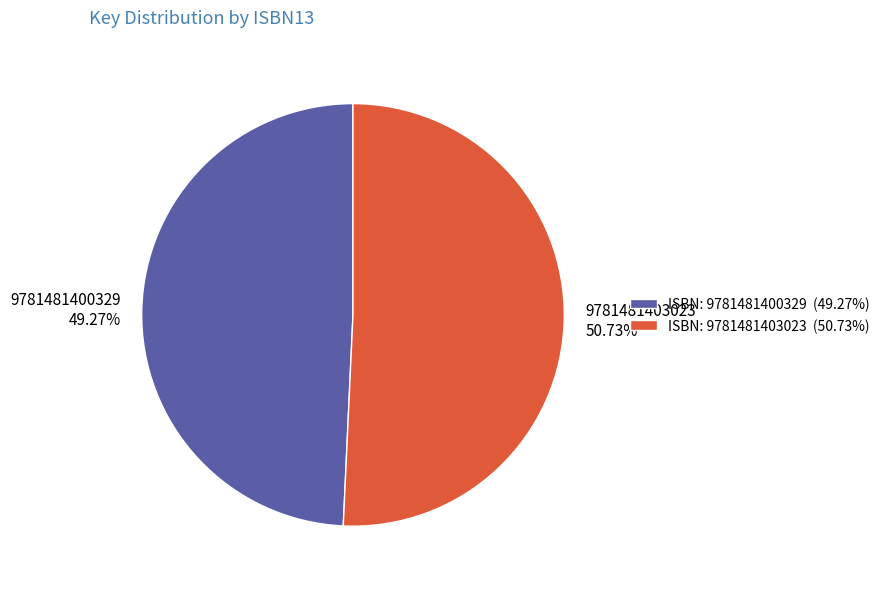

Combined, what portion of the pie is 9781481400329 and 9781481403023?

100.0%